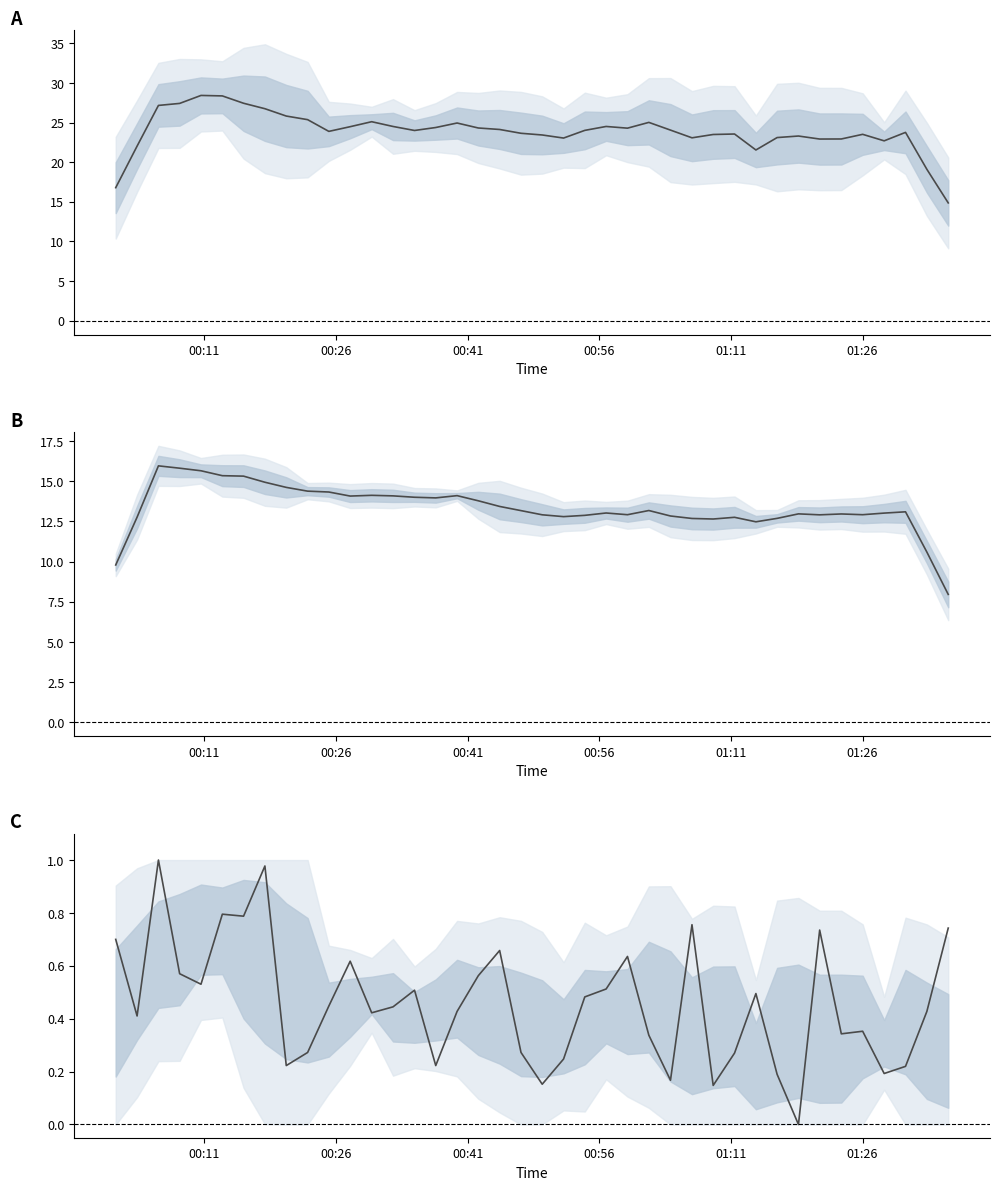

What is the value of the P1 mean point at the 4th from the left?

27.4